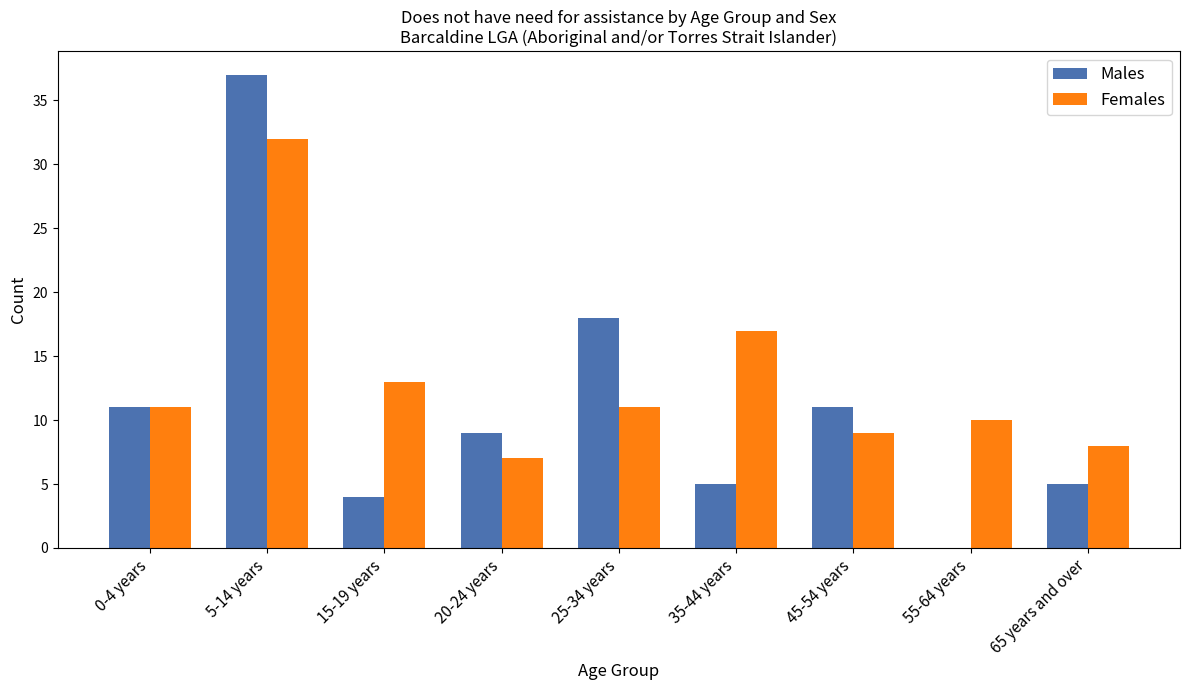

What is the maximum value shown in the chart?

37